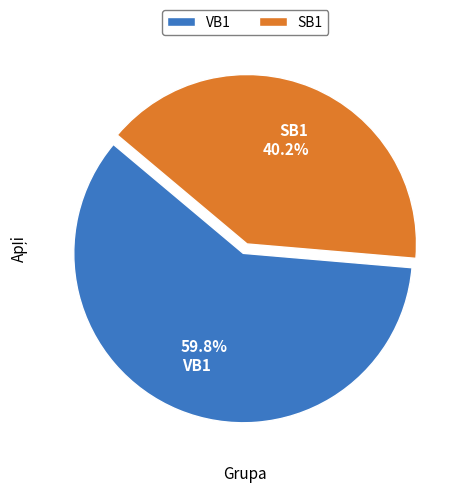

Is there any slice that represents more than half of the pie?

Yes